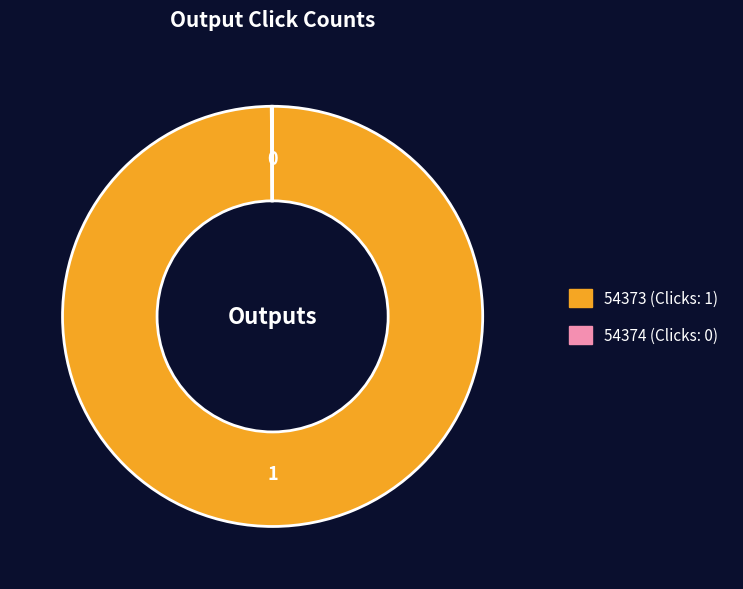

Which slice is the largest?

54373